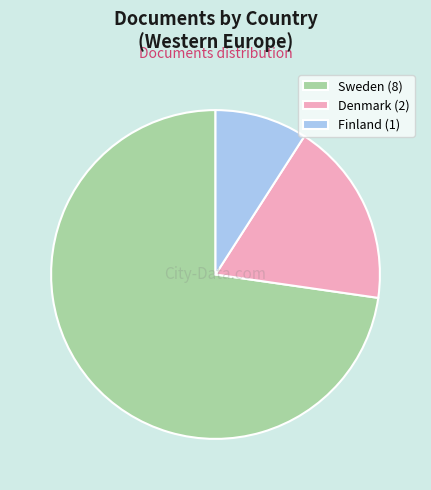

Approximately how many times larger is the value at Sweden compared to Denmark?

4.0